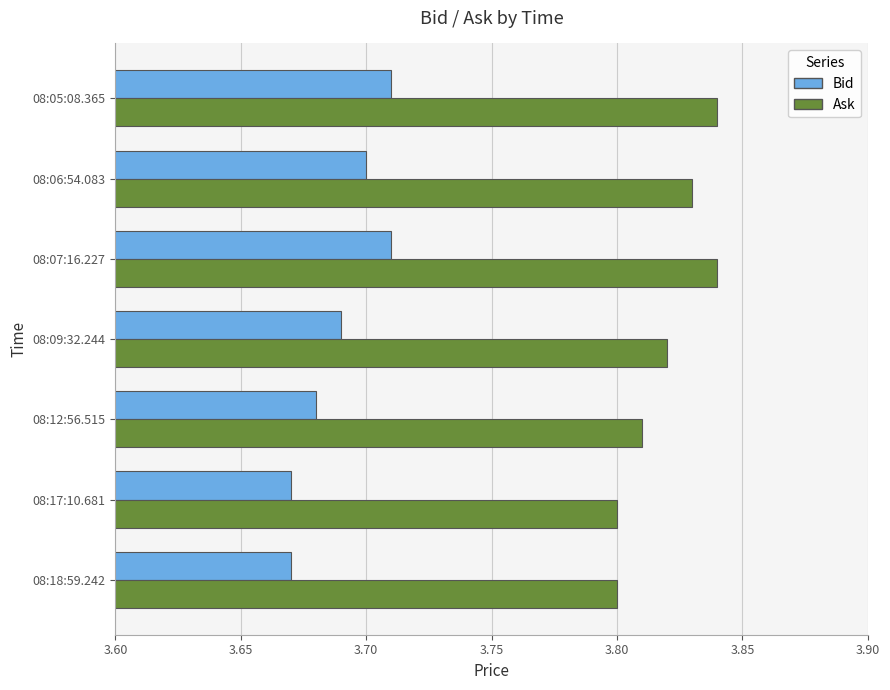

What is the sum of the Ask values at 08:06:54.083 and 08:12:56.515?

7.6